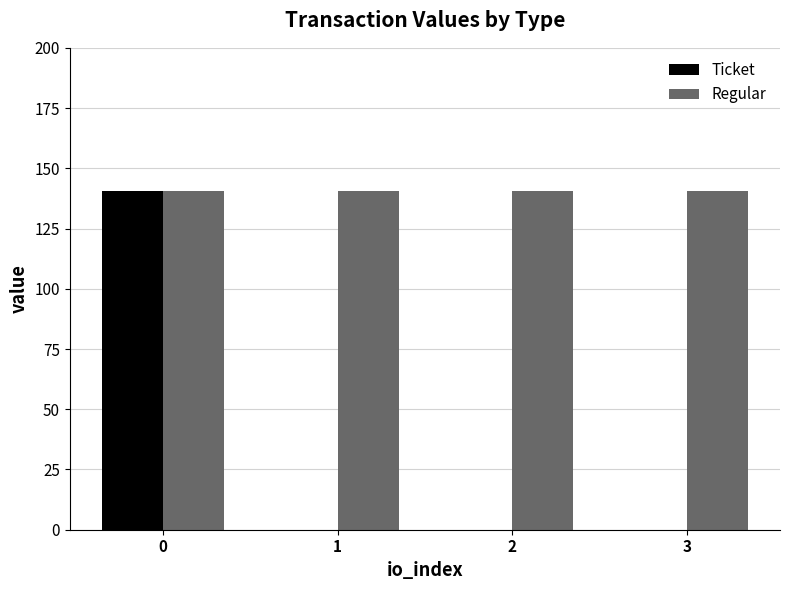

Reading left to right, extract all data points from this chart.

Ticket: 140.5	0.0	0.0	0.0
Regular: 140.5	140.5	140.5	140.5